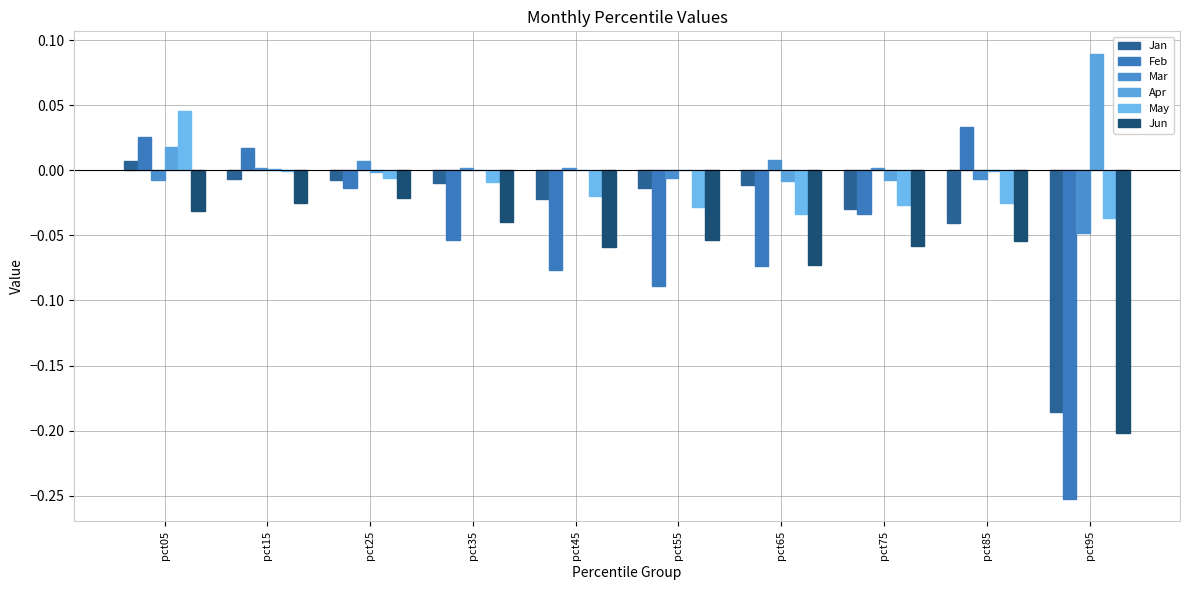

Count the number of data series in this chart.

6